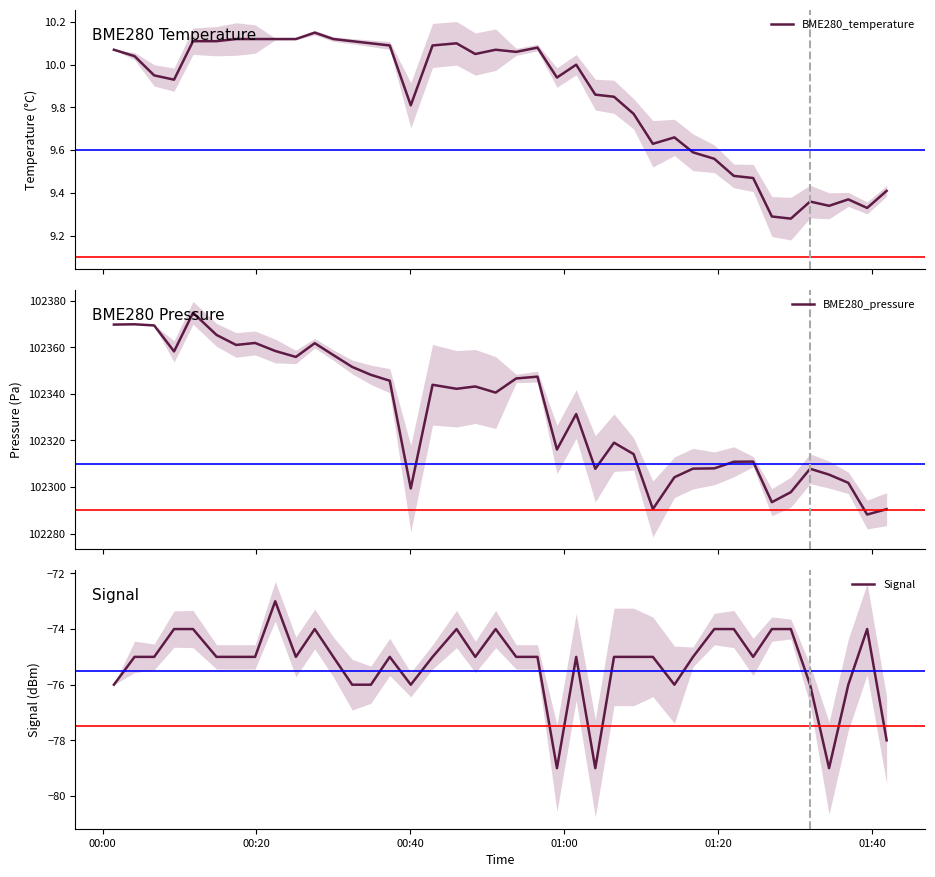

How many categories are shown in the chart?

40